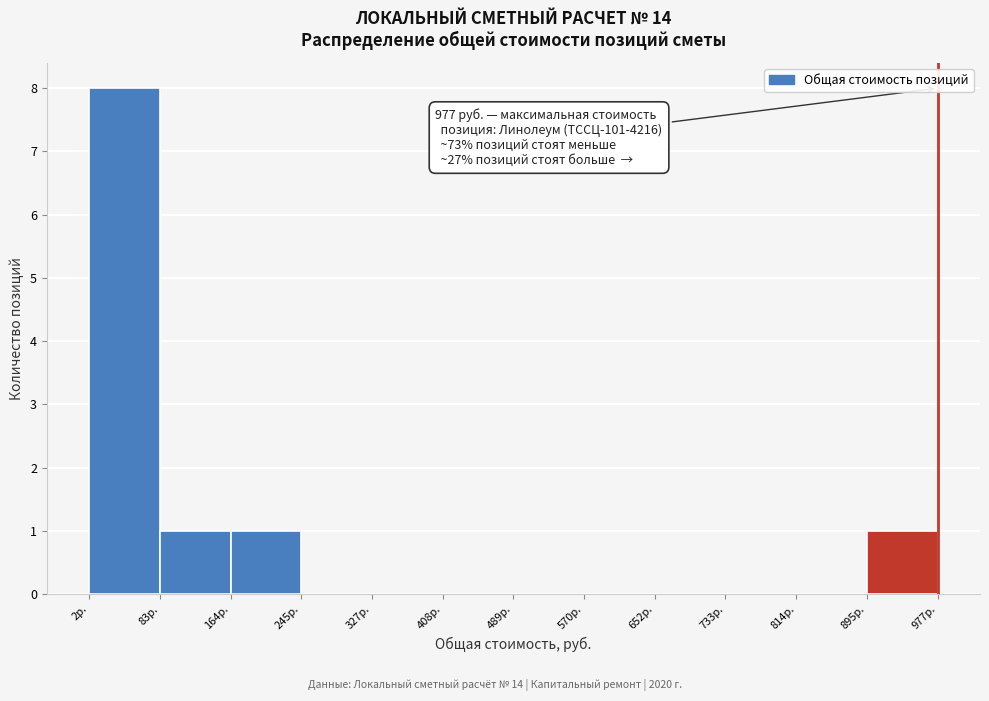

Which range on the x-axis has the tallest bar?

0 to 80